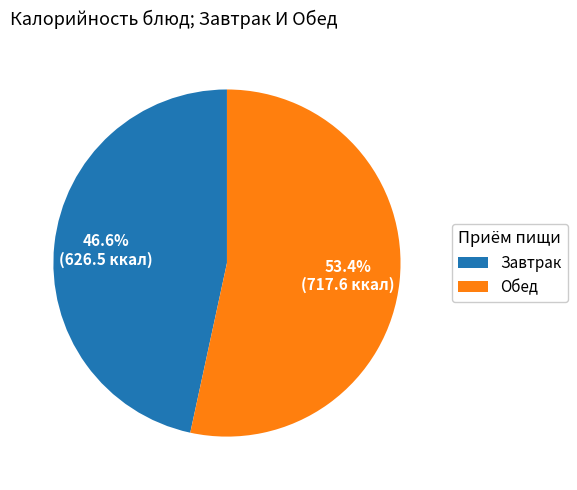

Combined, what portion of the pie is Завтрак and Обед?

100.0%